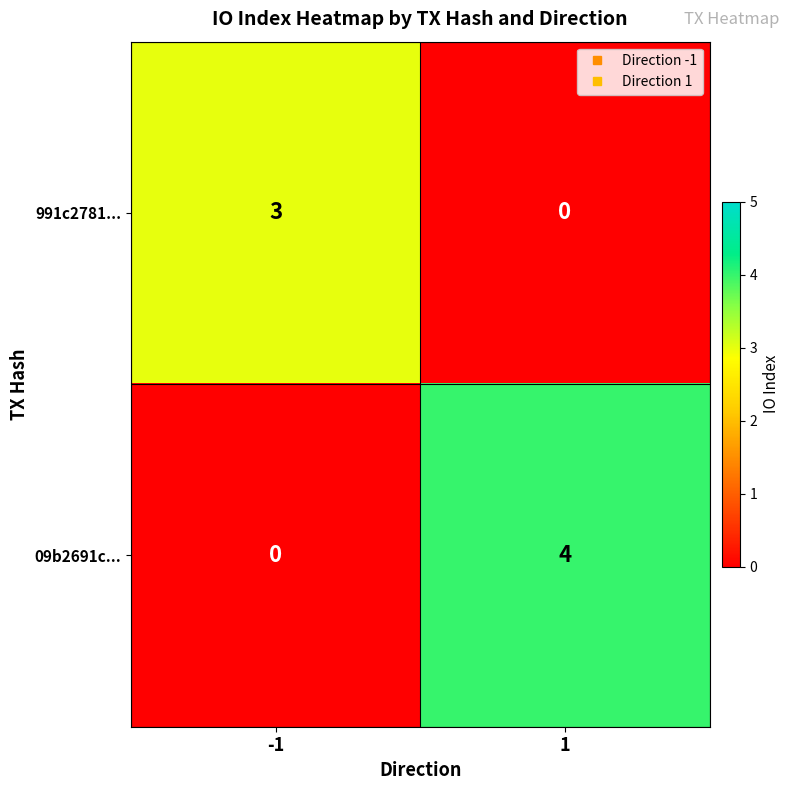

What is the greatest value displayed?

4